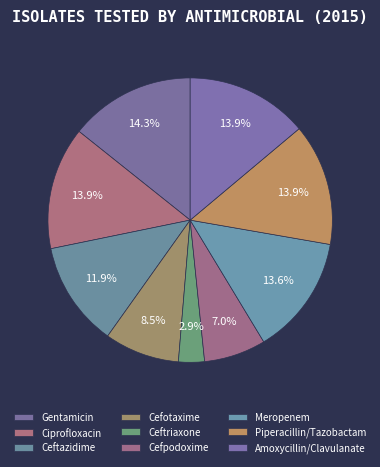

Which slice is the largest?

Gentamicin